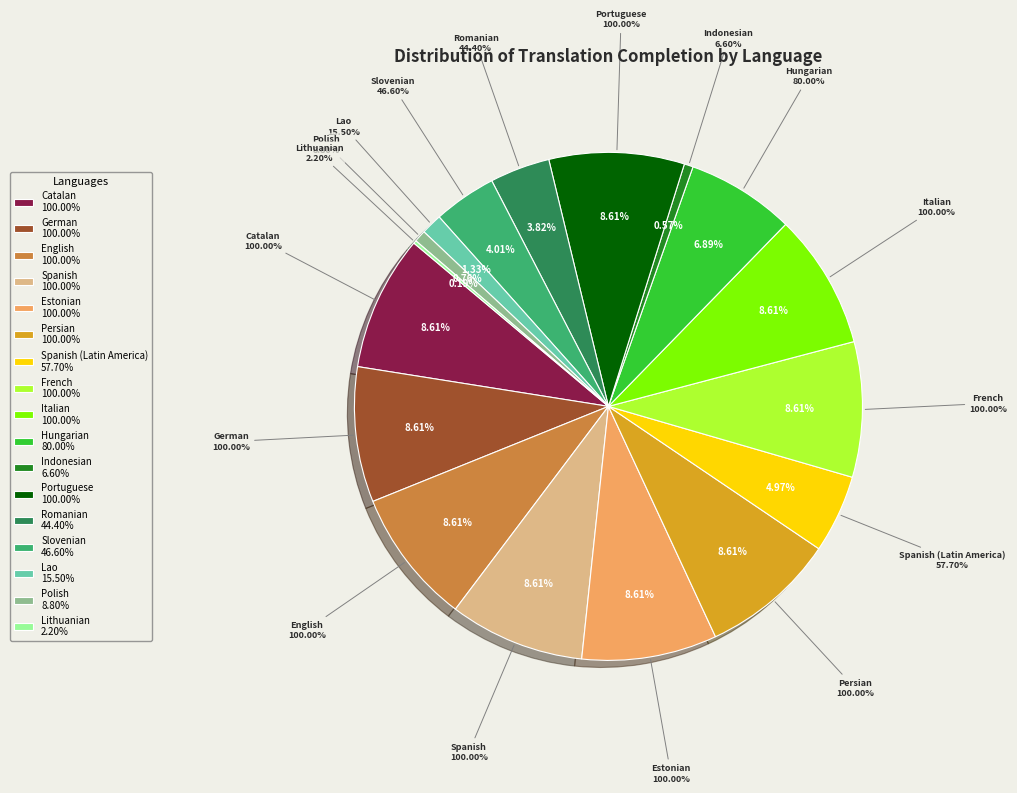

The Italian slice represents 1% of the pie. True or false?

False